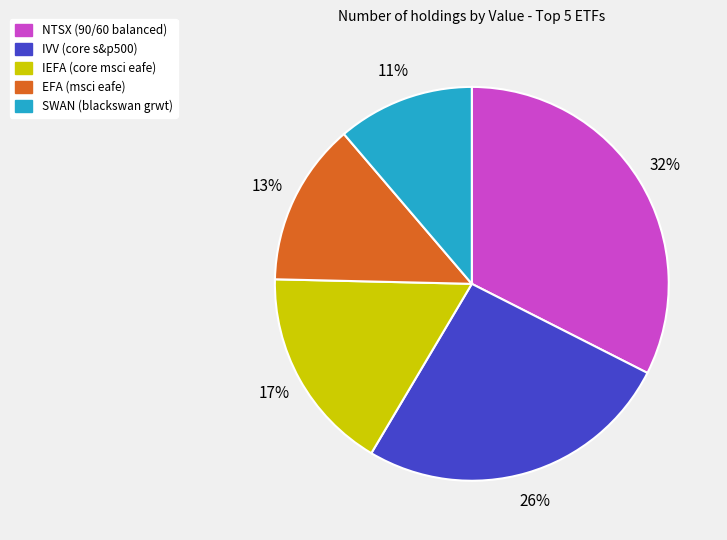

Is it true that IEFA is 28% of the pie?

False